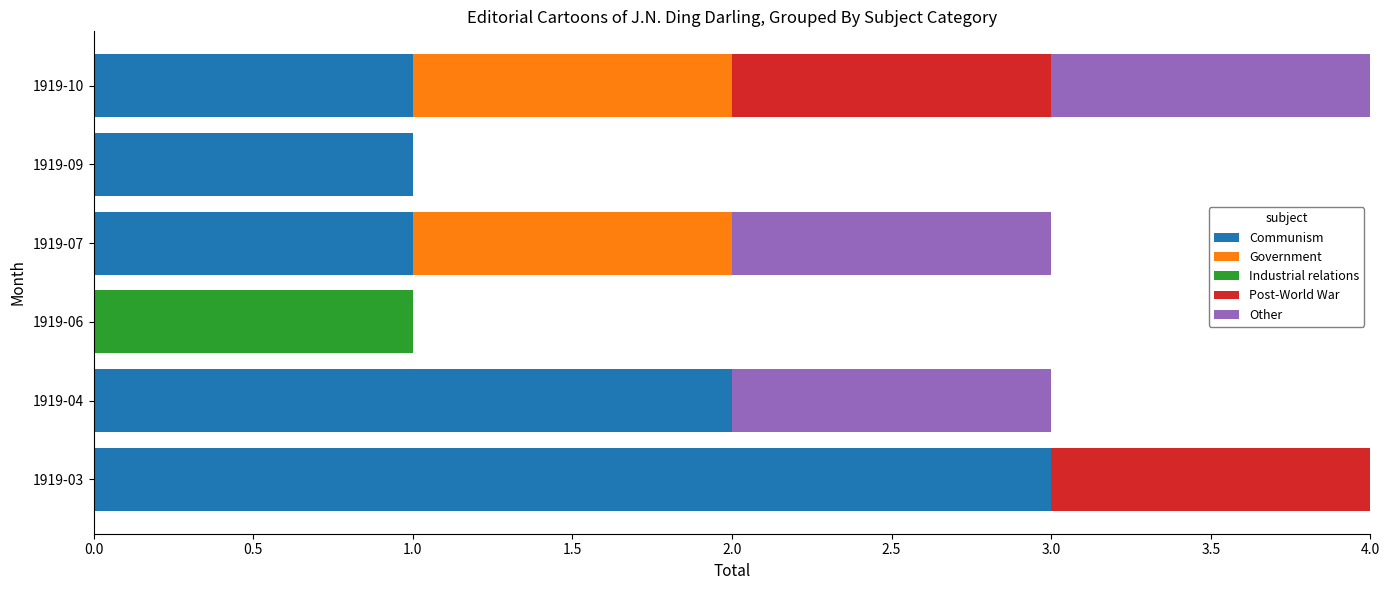

What is the sum of the Communism values at 1919-04 and 1919-03?

5